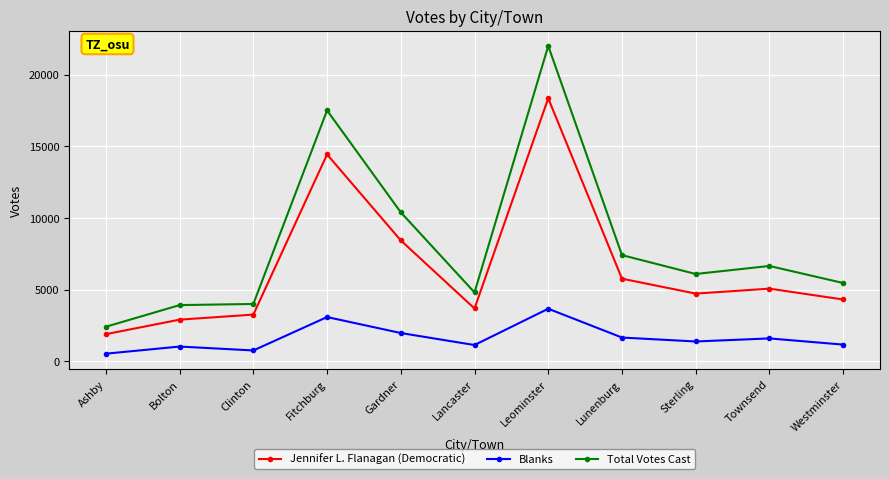

What are all the series names shown in the legend?

Jennifer L. Flanagan (Democratic), Blanks, Total Votes Cast